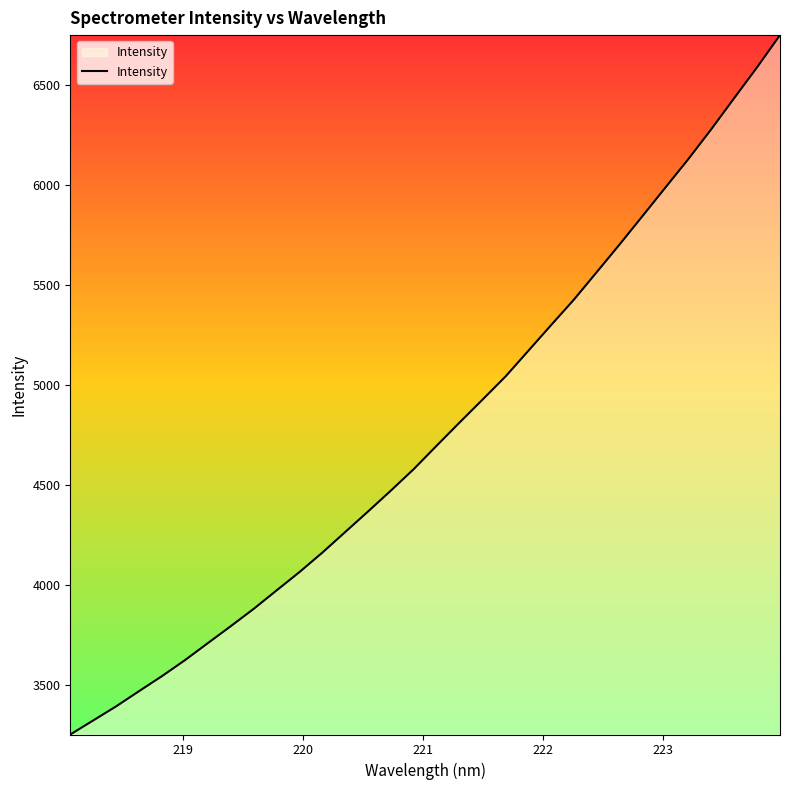

What is the greatest value displayed?

6750.5